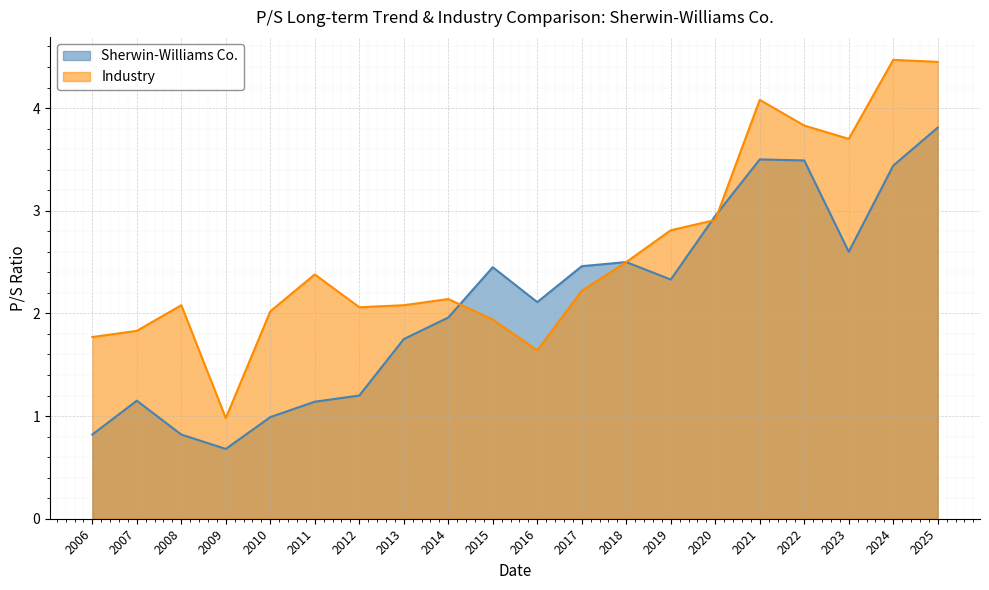

What is the value of the Sherwin-Williams Co. point at the 10th from the left?

2.5